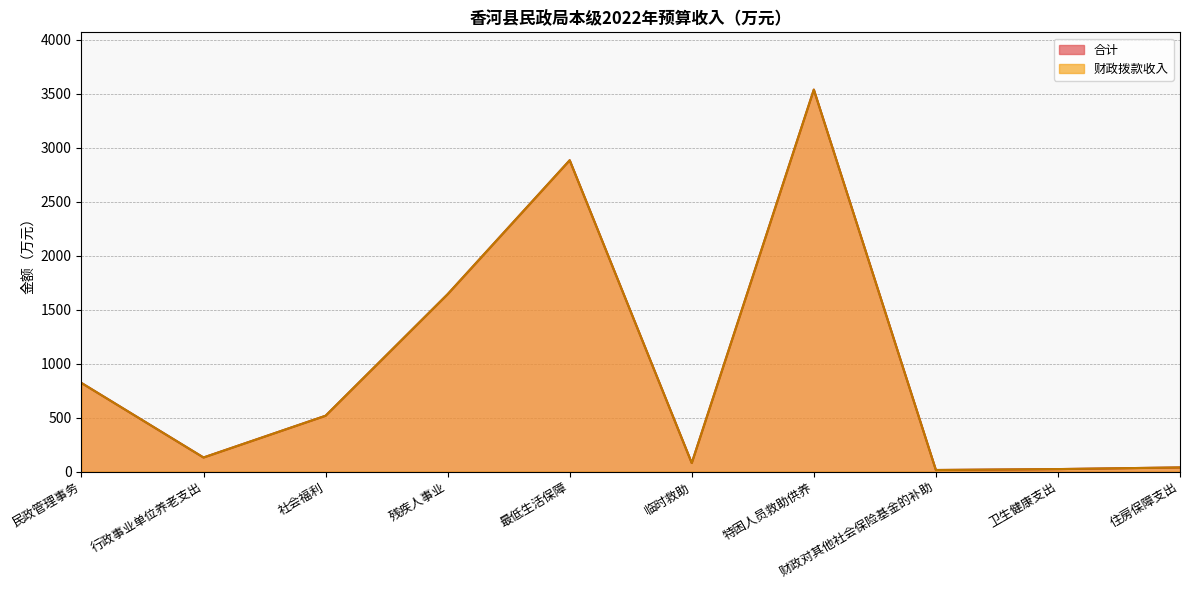

How many categories are shown in the chart?

10